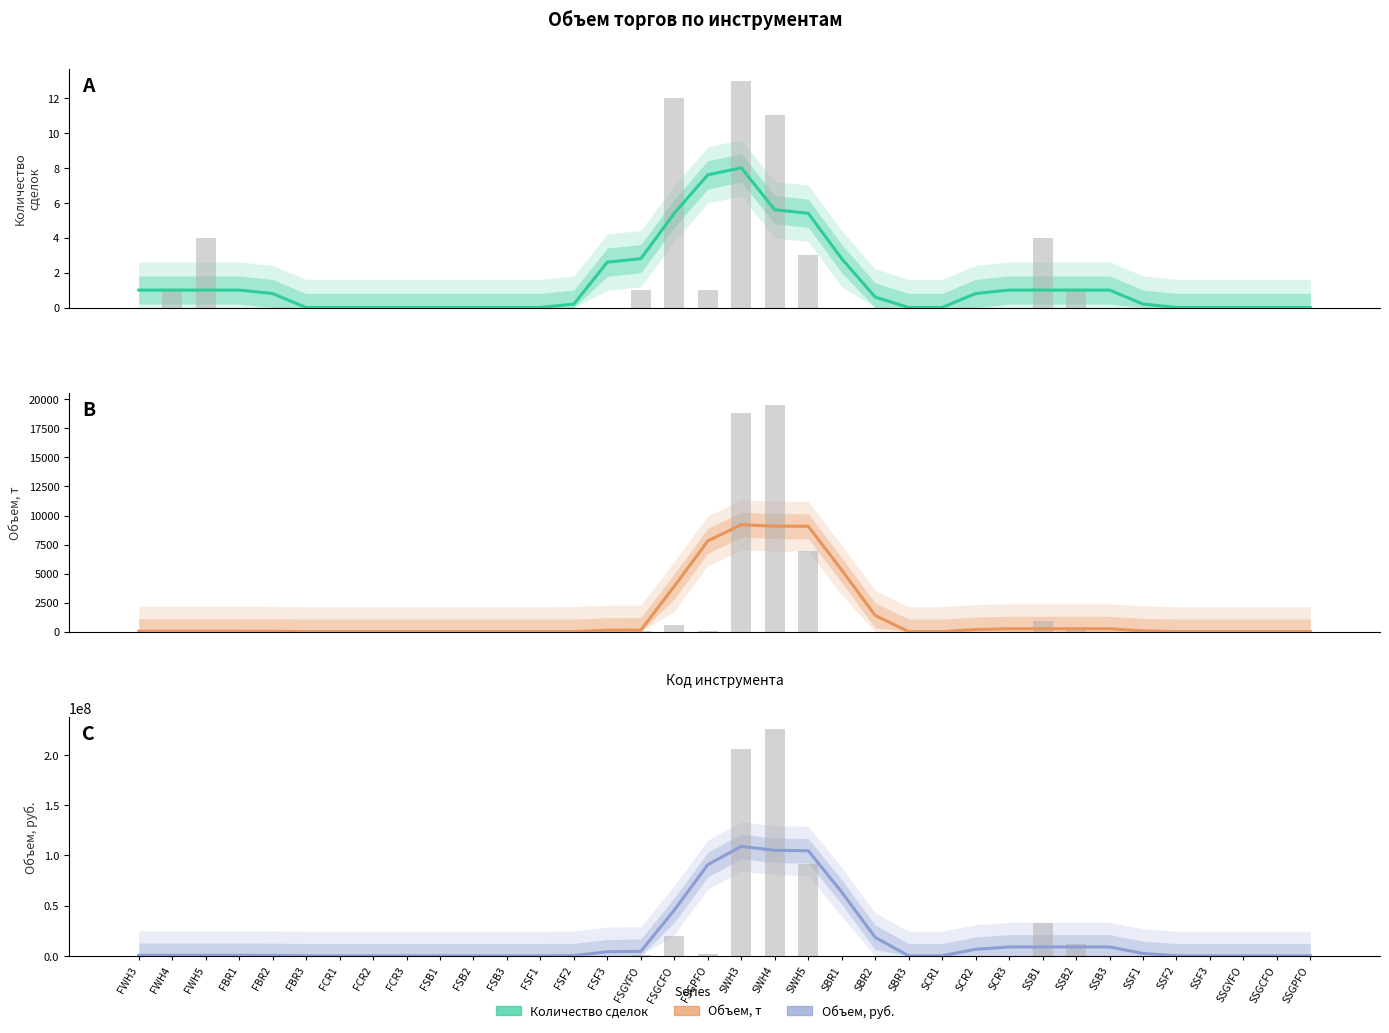

Reading left to right, what are all the values shown in this chart?

Количество сделок: 1.0	1.0	1.0	1.0	0.8	0.0	0.0	0.0	0.0	0.0	0.0	0.0	0.0	0.2	2.6	2.8	5.4	7.6	8.0	5.6	5.4	2.8	0.6	0.0	0.0	0.8	1.0	1.0	1.0	1.0	0.2	0.0	0.0	0.0	0.0	0.0
Объем, т: 34.8	34.8	34.8	34.8	26.8	0.0	0.0	0.0	0.0	0.0	0.0	0.0	0.0	4.0	124.0	136.0	3906.1	7814.6	9207.3	9087.3	9075.3	5305.2	1396.8	0.0	0.0	183.0	249.6	249.6	249.6	249.6	66.7	0.0	0.0	0.0	0.0	0.0
Объем, руб.: 462127.2	462127.2	462127.2	462127.2	351642.8	0.0	0.0	0.0	0.0	0.0	0.0	0.0	0.0	130020.0	4037020.0	4428268.0	45513198.6	90678529.3	108850468.7	104943468.7	104552220.7	63467290.1	18301959.4	0.0	0.0	6473832.4	8809668.9	8809668.9	8809668.9	8809668.9	2335836.5	0.0	0.0	0.0	0.0	0.0